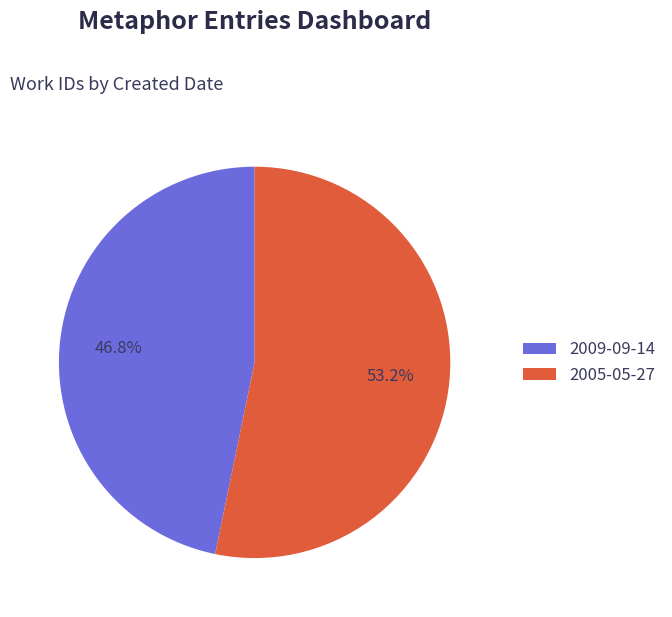

Rank the categories by value from highest to lowest.

2005-05-27, 2009-09-14